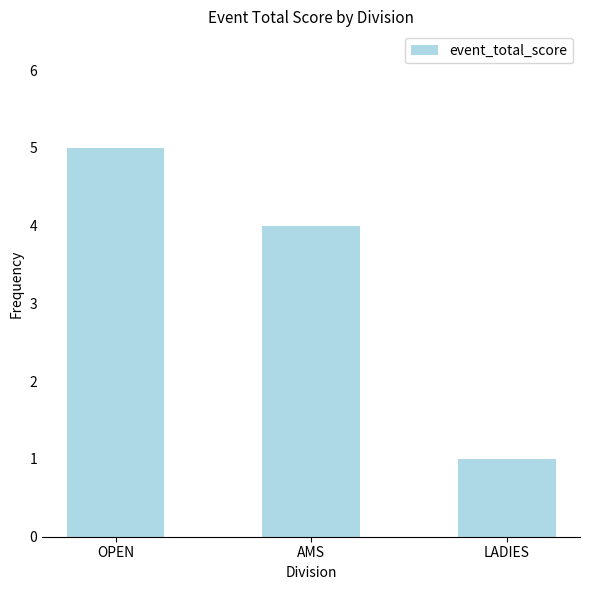

List the labels in order of value, largest first.

OPEN, AMS, LADIES